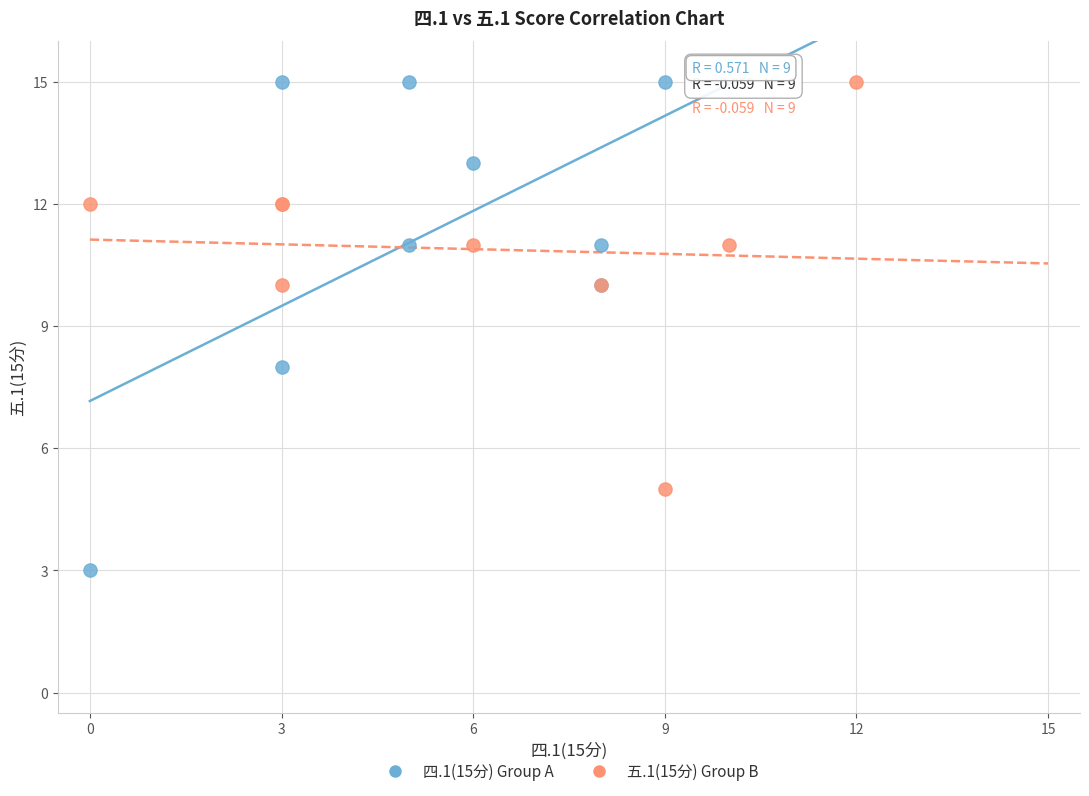

What are all the series names shown in the legend?

四.1(15分) Group A, 五.1(15分) Group B